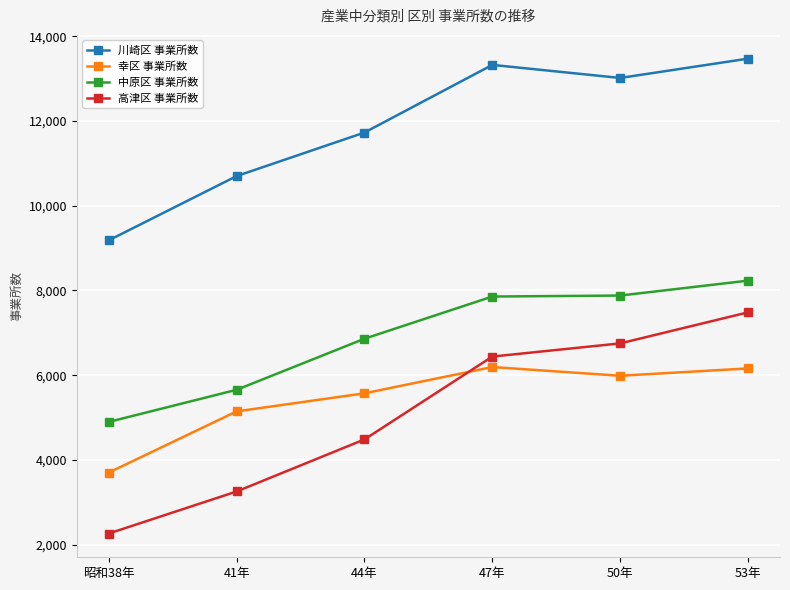

What is the highest value of the 中原区 事業所数 series?

8231